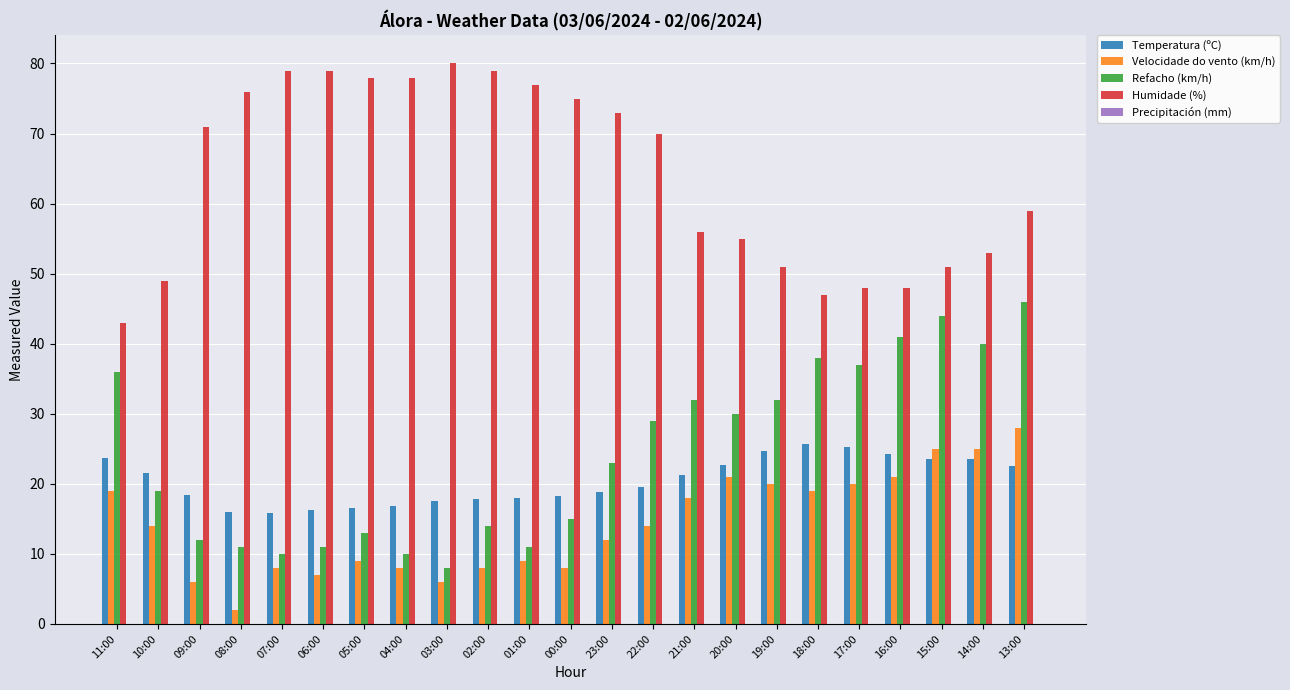

Is it true that Refacho (km/h) equals 21.6 at 13:00?

False